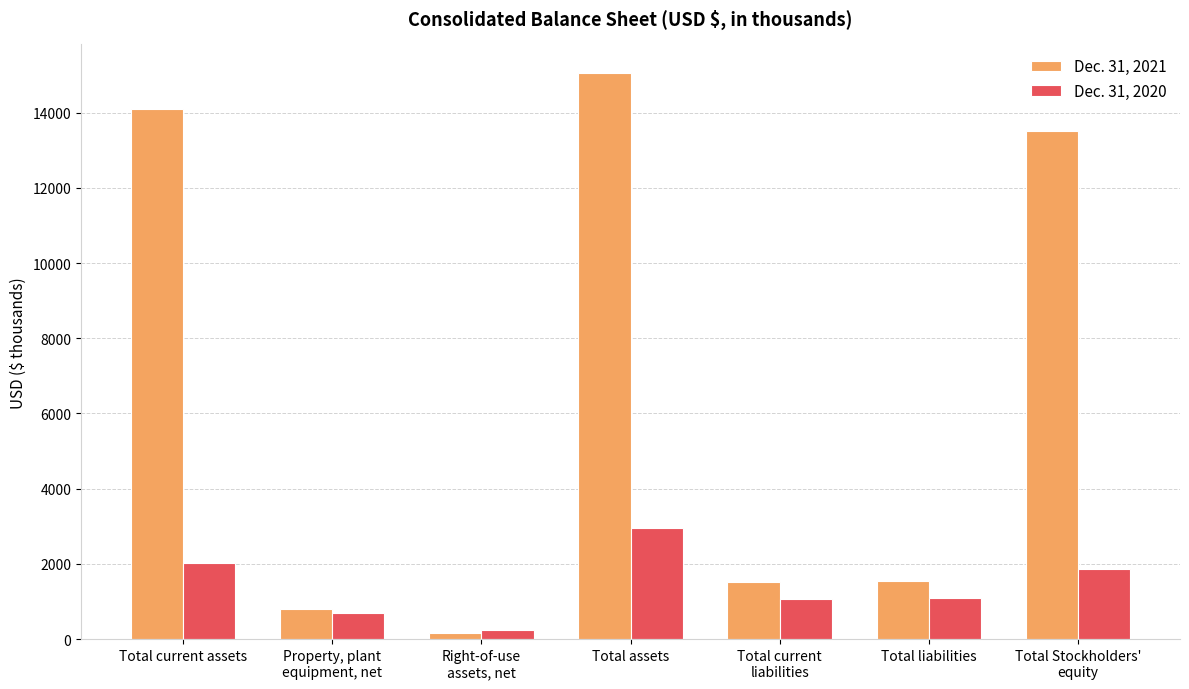

How many series are shown in this chart?

2